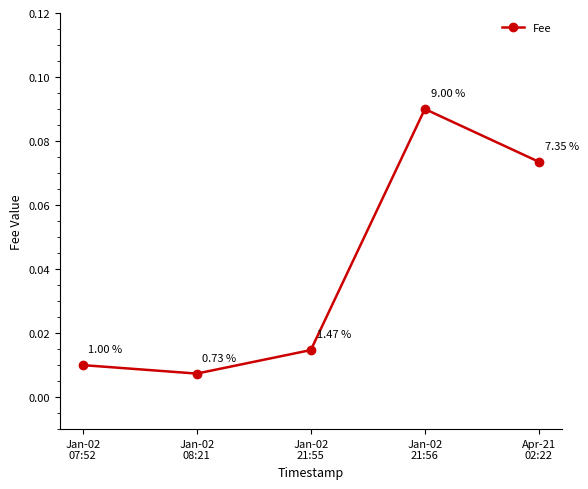

How many distinct data groups are displayed?

1